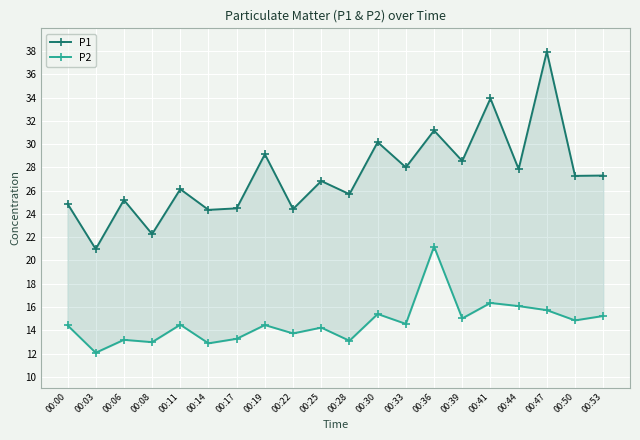

What is the difference between the maximum and minimum values in the P1 series?

17.0